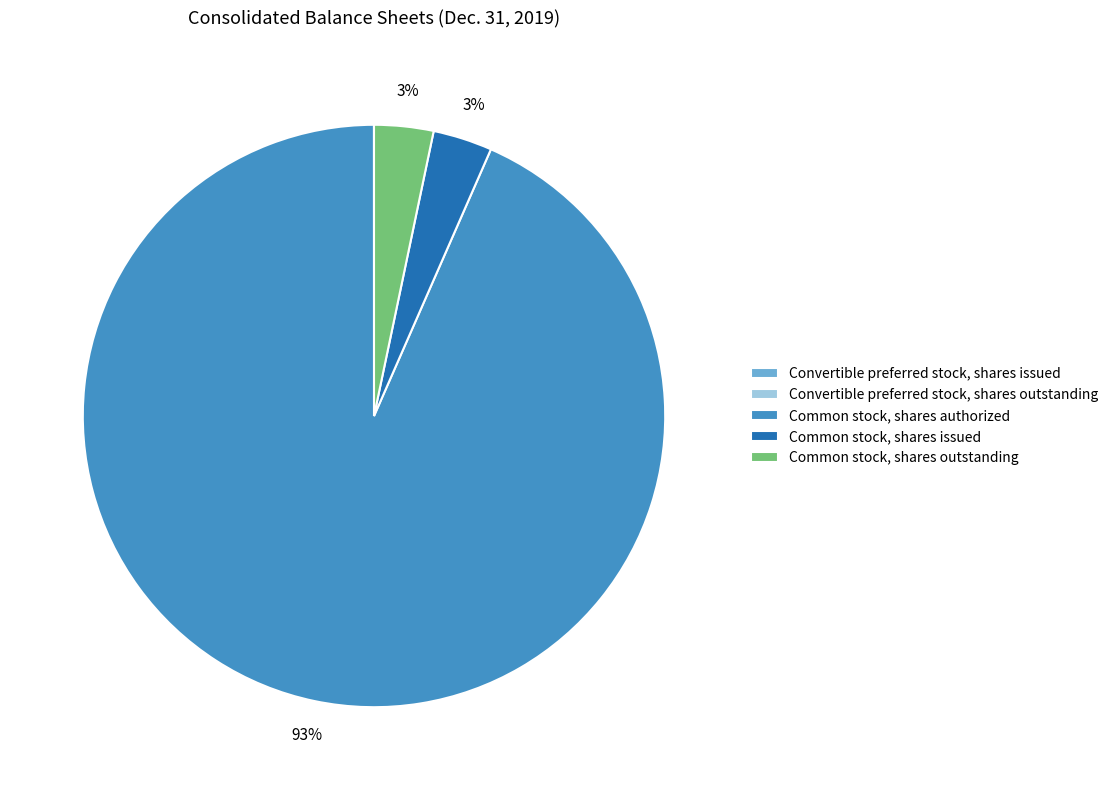

Is the sum of Common stock, shares outstanding and Common stock, shares authorized greater than half?

Yes